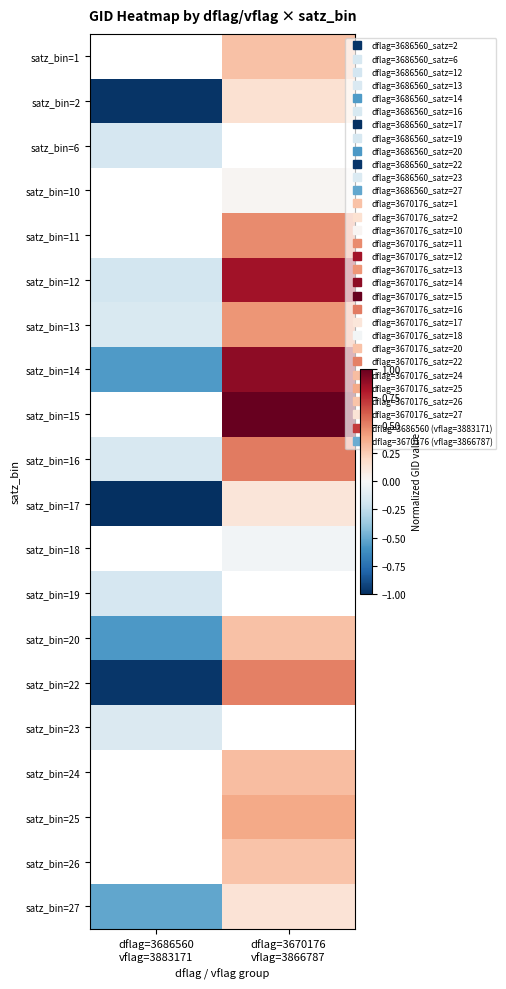

List the labels in order of satz_bin=18 value, largest first.

dflag=3686560 vflag=3883171, dflag=3670176 vflag=3866787